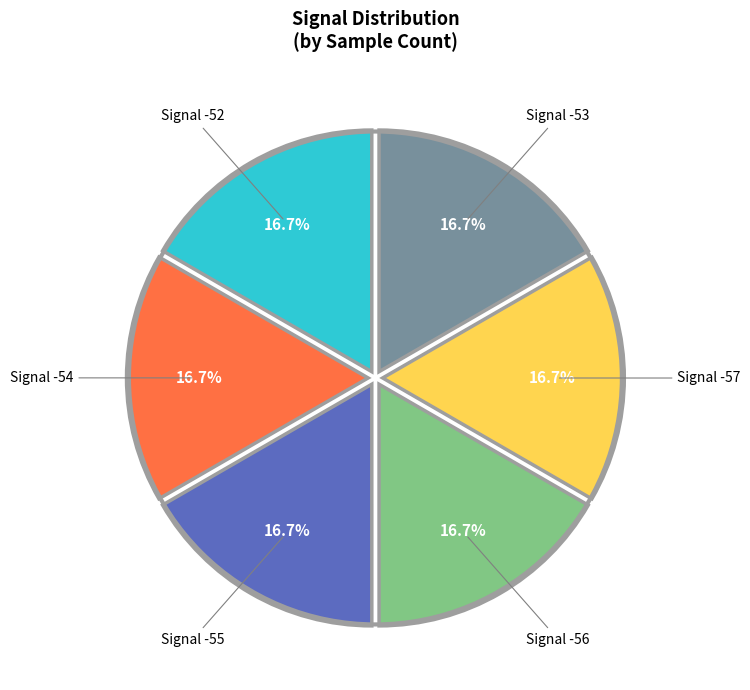

Is there any slice that represents more than half of the pie?

No